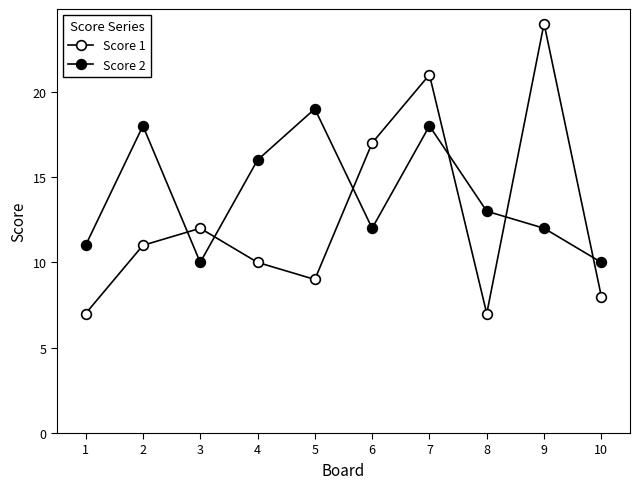

Which series has the largest total across all categories?

Score 2